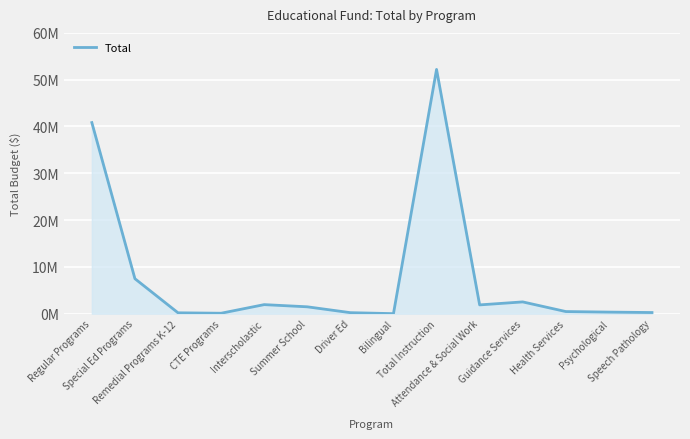

What is the greatest value displayed?

52194400